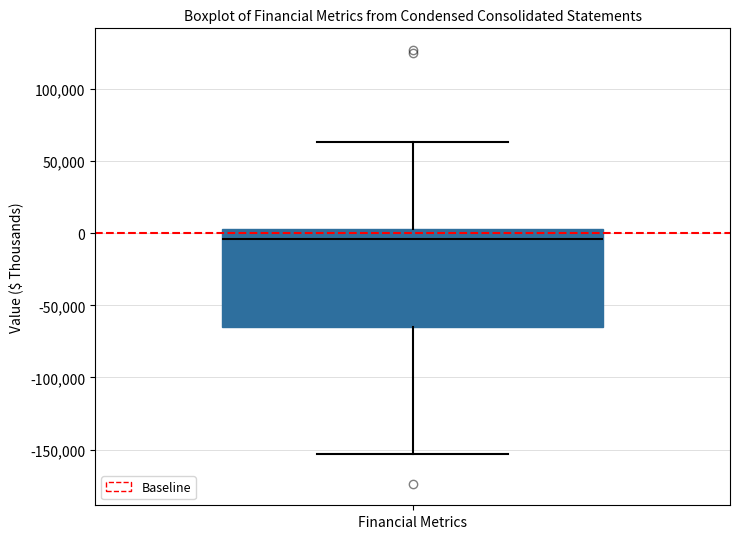

Read this box plot against the y-axis: the position of the median line, the range covered by the box, and the ends of both whiskers. The values are not printed on the chart, so give them approximately, as read against the axis.

median -5000, box -65000 to 5000, whiskers -155000 to 65000